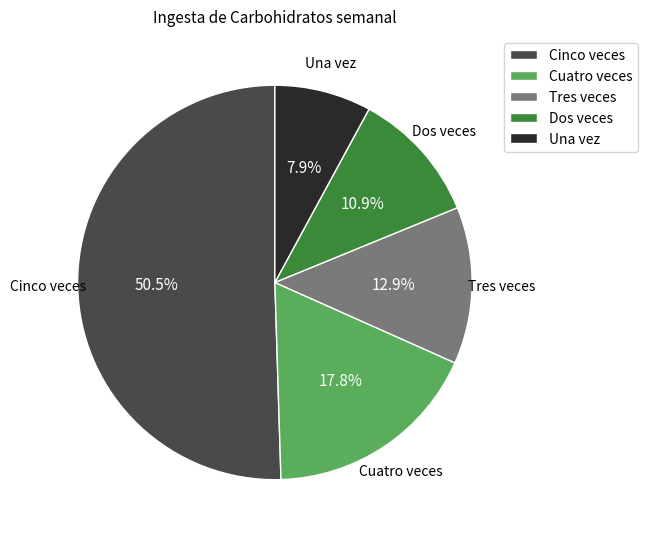

Which category has the smallest portion of the pie?

Una vez